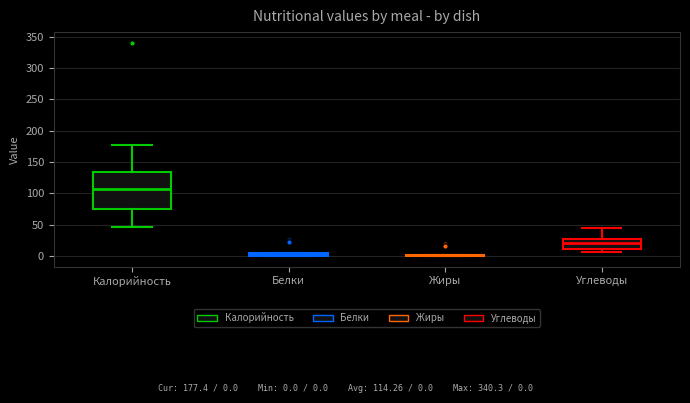

Where is the upper edge of the box for Углеводы on the y-axis? The values are not printed on the chart, so give them approximately, as read against the axis.

30